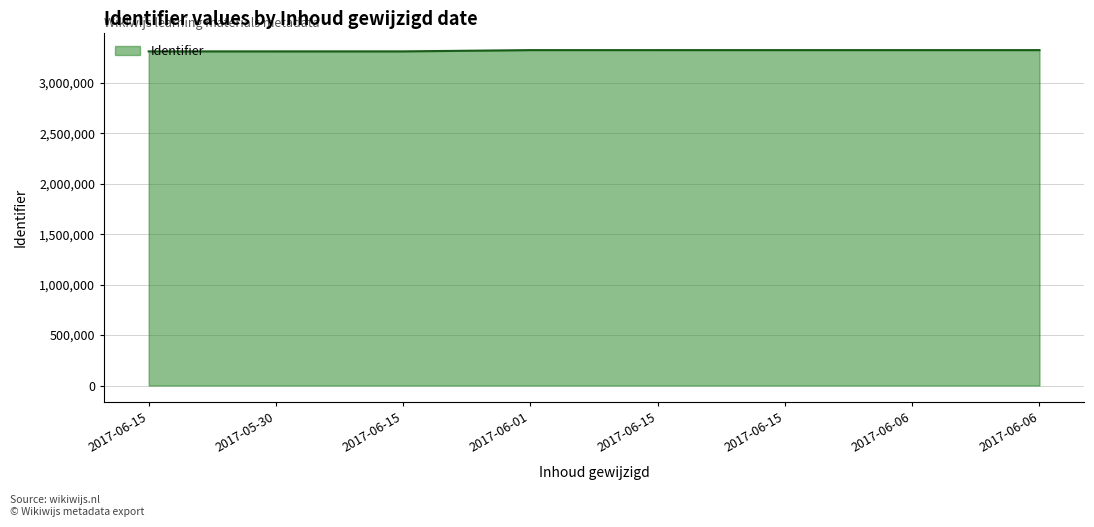

Rank the categories by value from highest to lowest.

2017-06-06, 2017-06-06, 2017-06-15, 2017-06-15, 2017-06-01, 2017-06-15, 2017-05-30, 2017-06-15